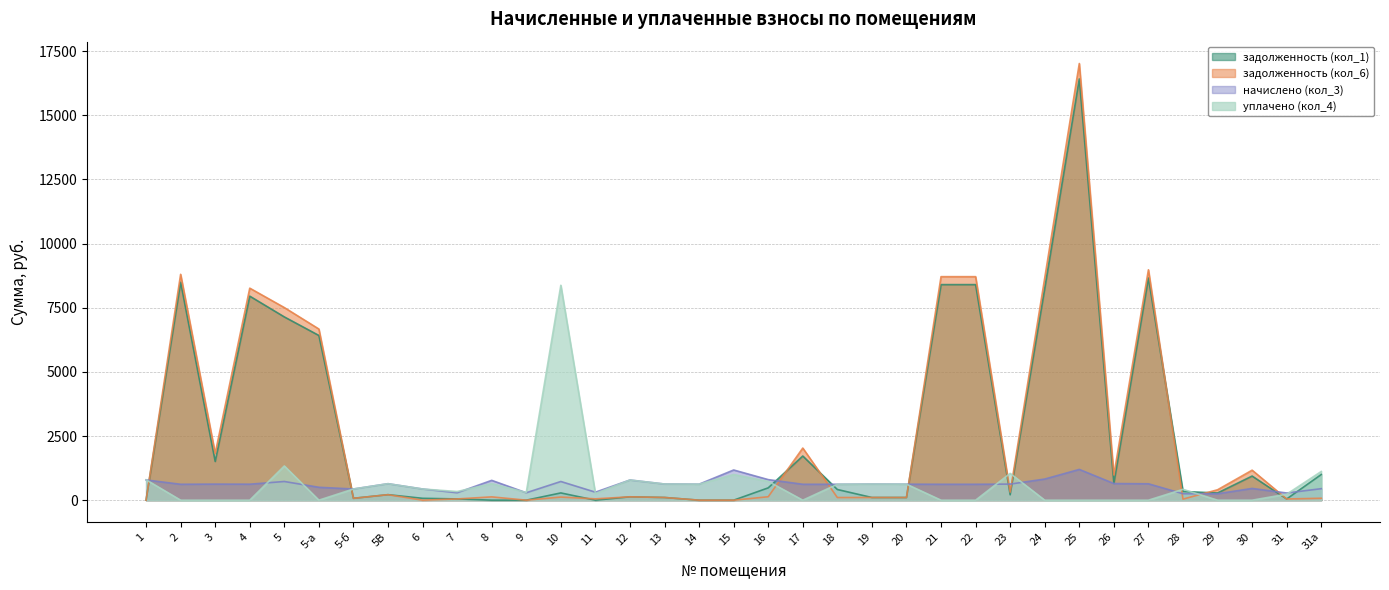

Is the value of задолженность (кол_1) at 23 greater than the value of начислено (кол_3) at 27?

No